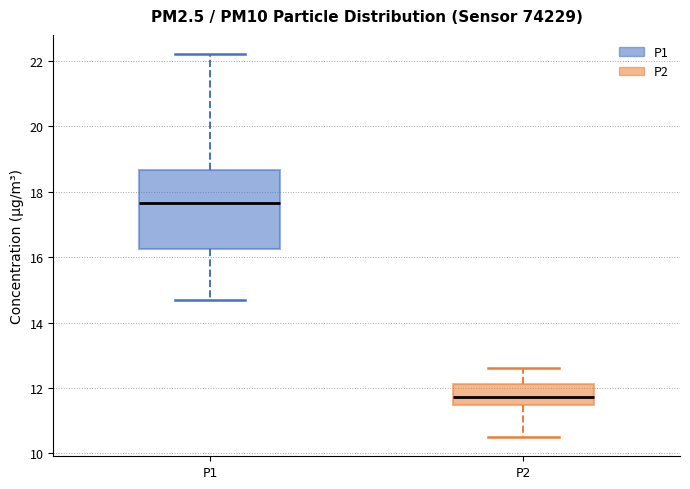

Comparing the boxes themselves (not the whiskers), which one is the tallest?

P1